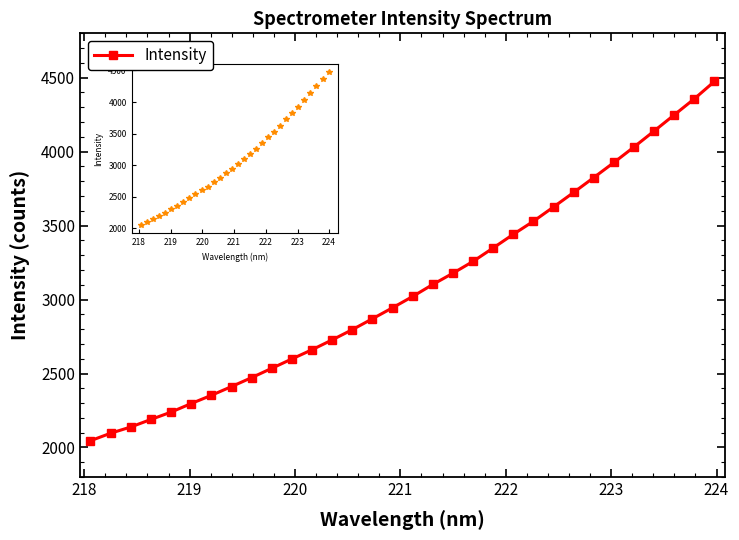

Count the number of data series in this chart.

1